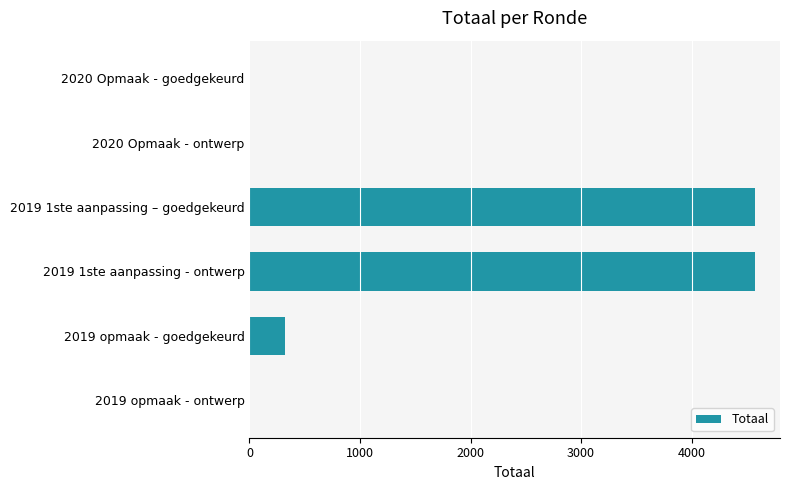

The value at 2019 1ste aanpassing - ontwerp is 4571. True or false?

True